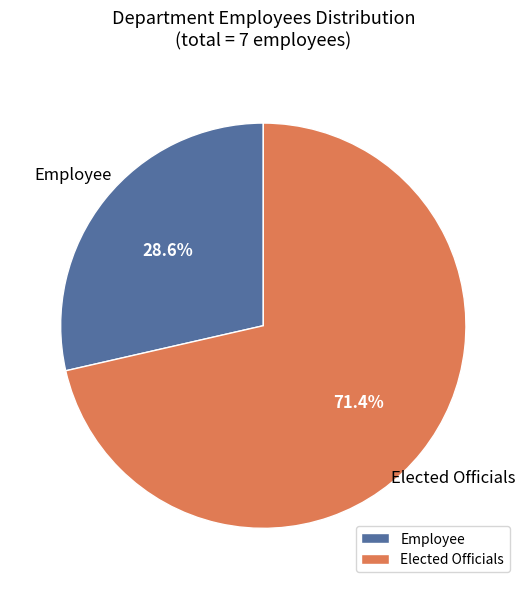

Between Employee and Elected Officials, which is larger?

Elected Officials